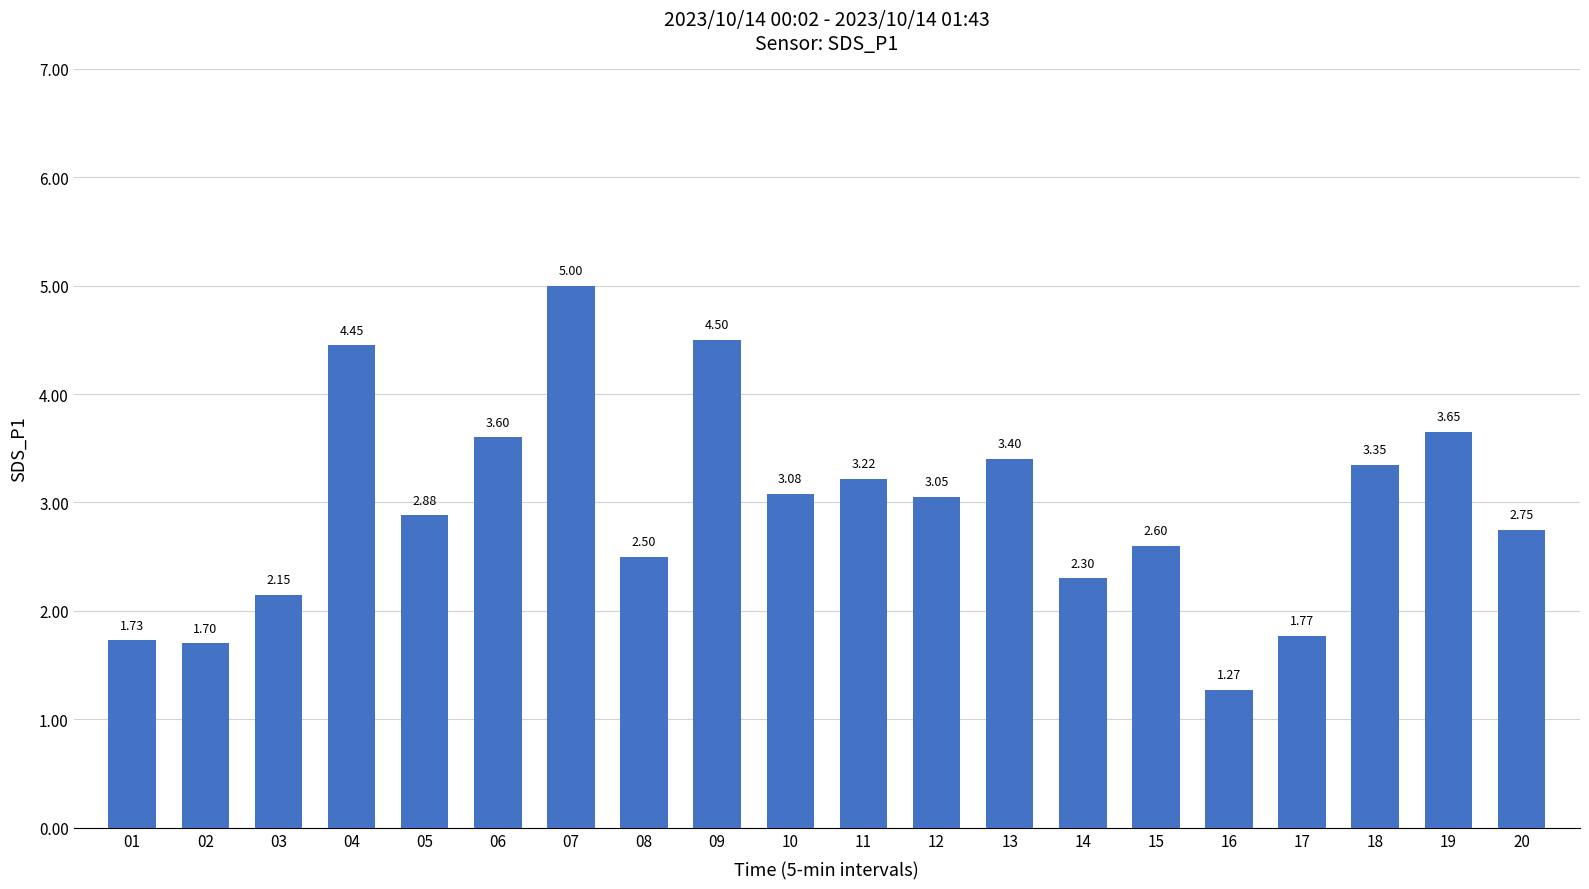

Between 14 and 03, which is larger?

14